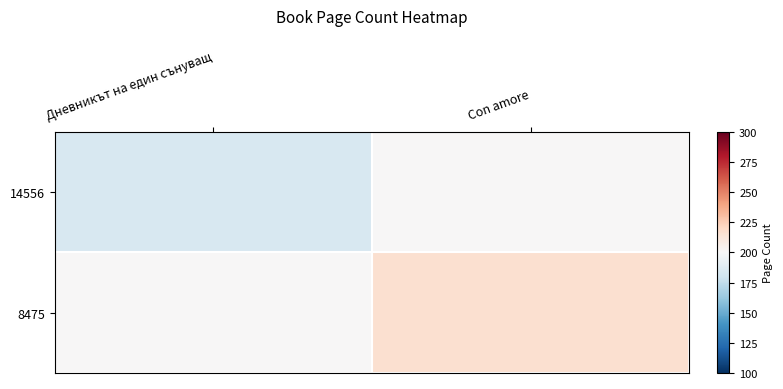

Which label corresponds to the largest value in the chart?

Con amore